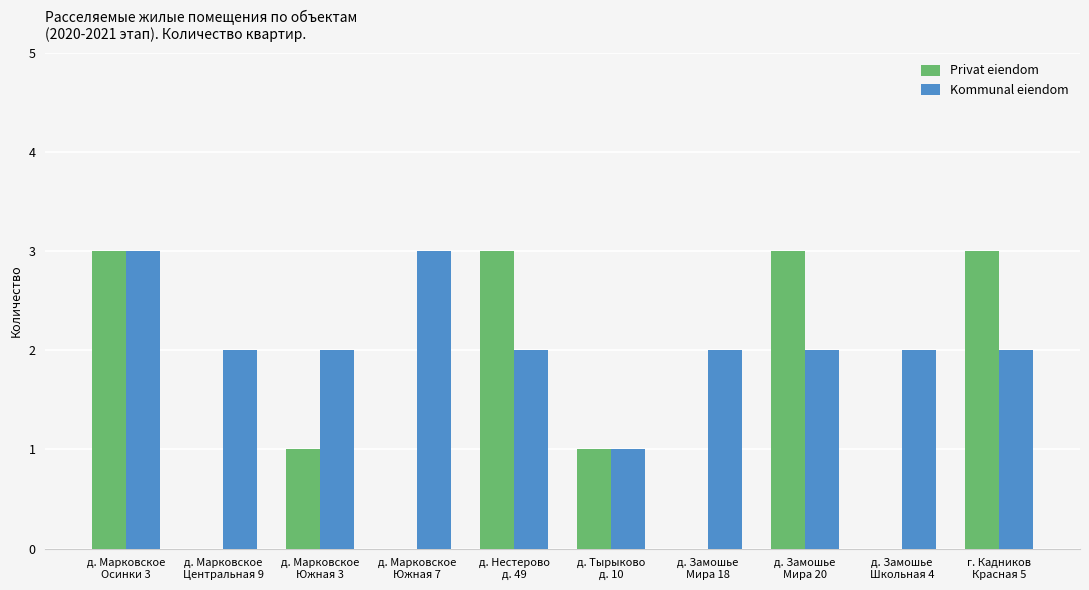

True or false: Kommunal eiendom has a value of 2 at д. Марковское
Южная 3.

True